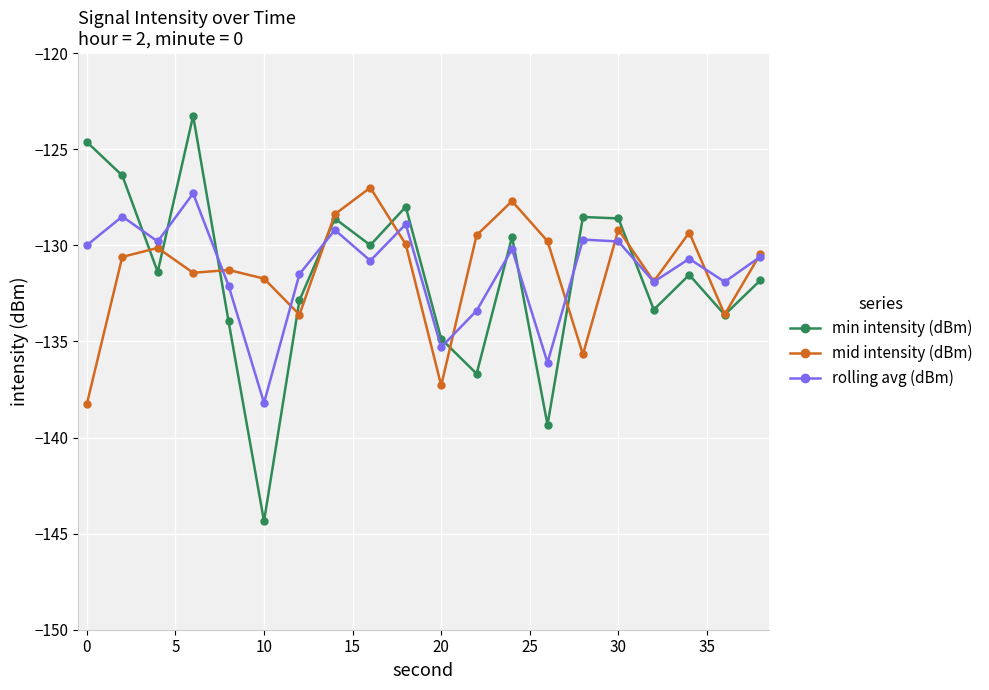

How many interior local peaks does the rolling avg (dBm) series have?

7